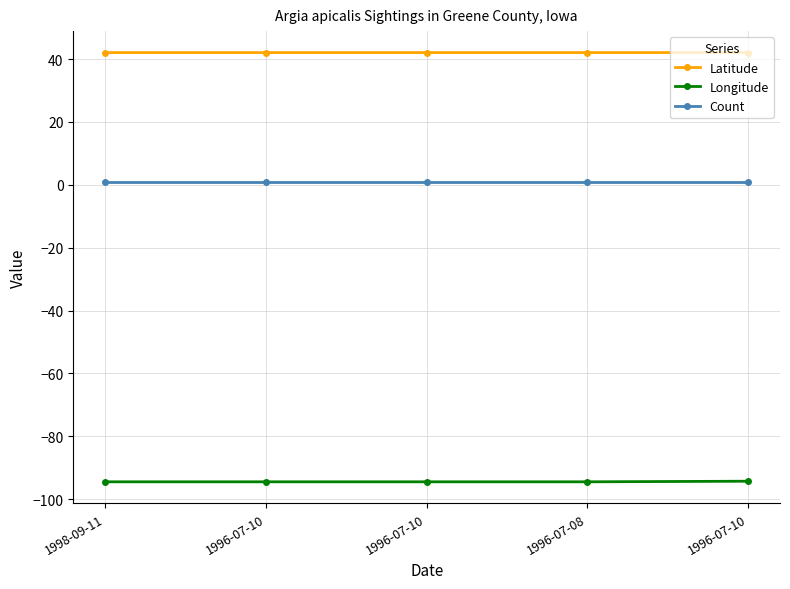

What is the approximate value of Longitude at 1996-07-10?

-94.5